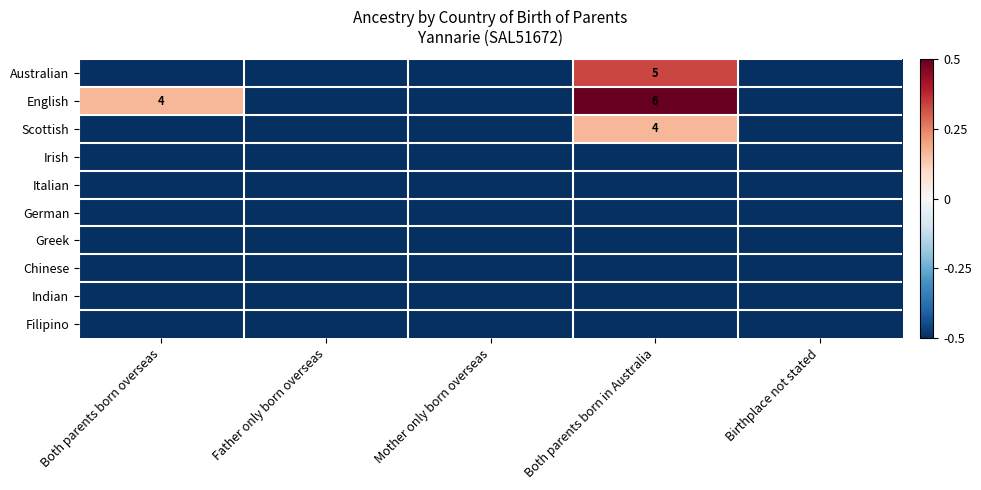

Which has a higher value, Father only born overseas or Both parents born in Australia?

Both parents born in Australia